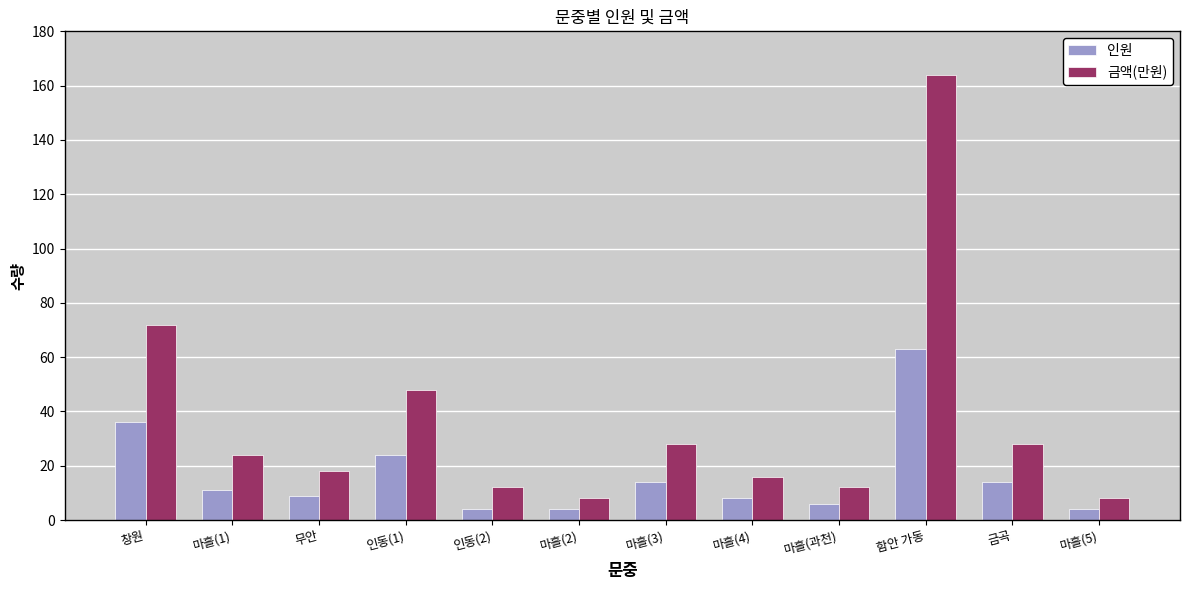

How many series are shown in this chart?

2